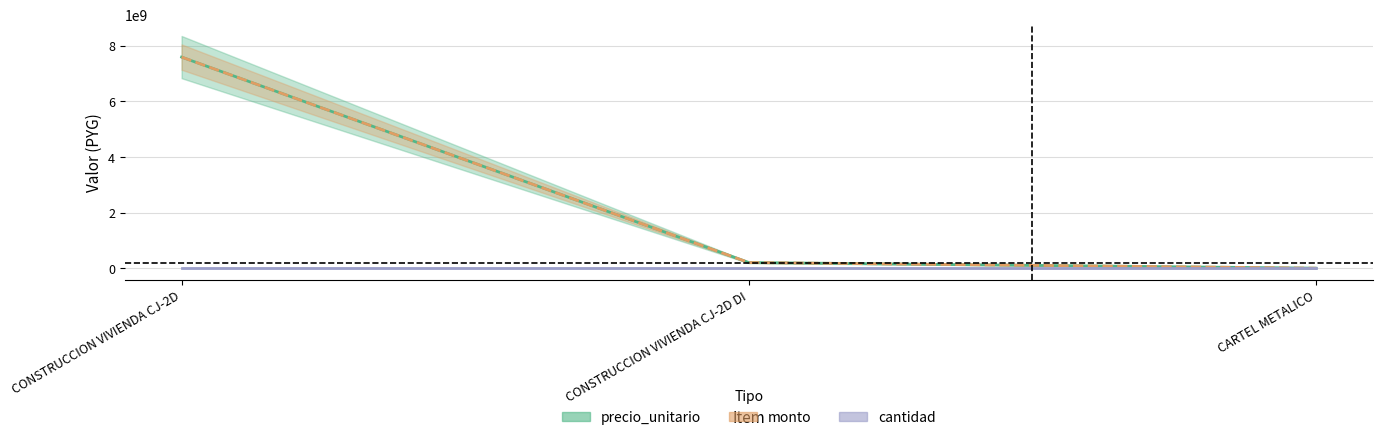

At which category is the sum across all series the highest?

CONSTRUCCION VIVIENDA CJ-2D